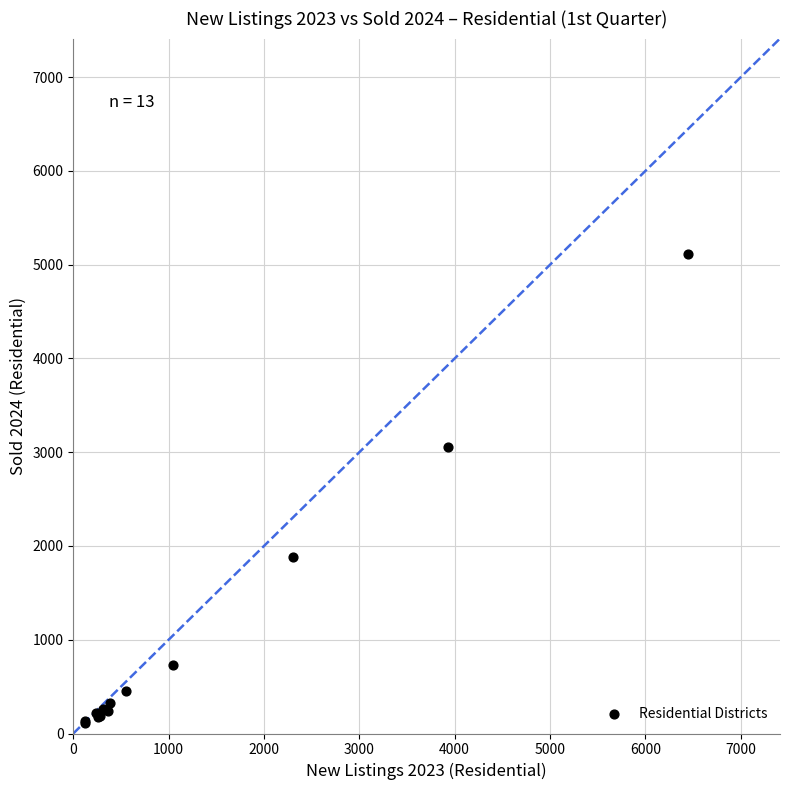

What Y value in the scatter plot is closest to 2612?

3057